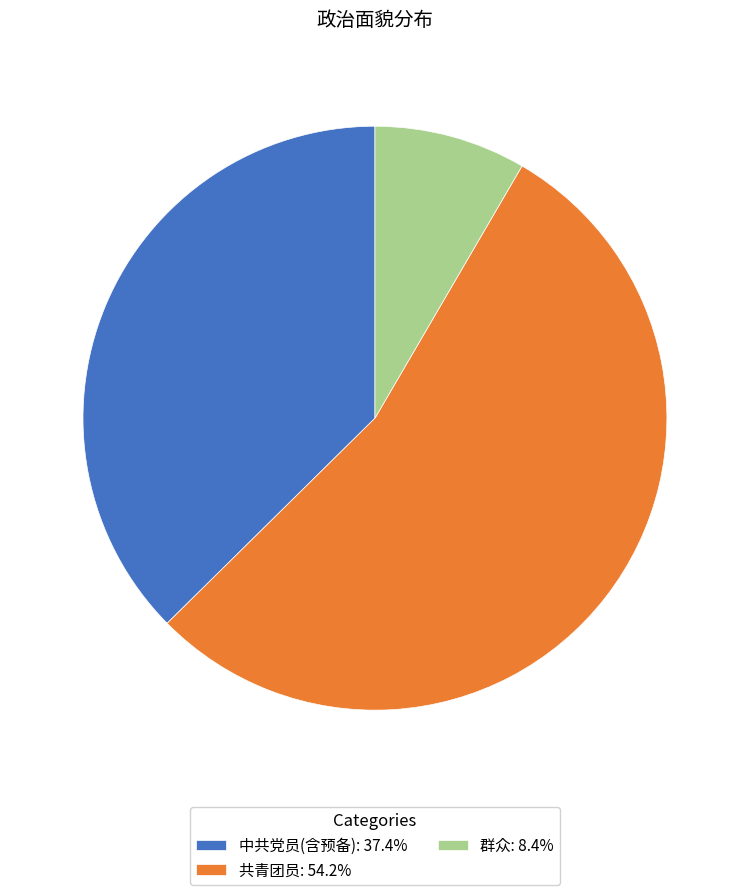

What is the ratio of the value at 中共党员(含预备) to the value at 共青团员?

0.7